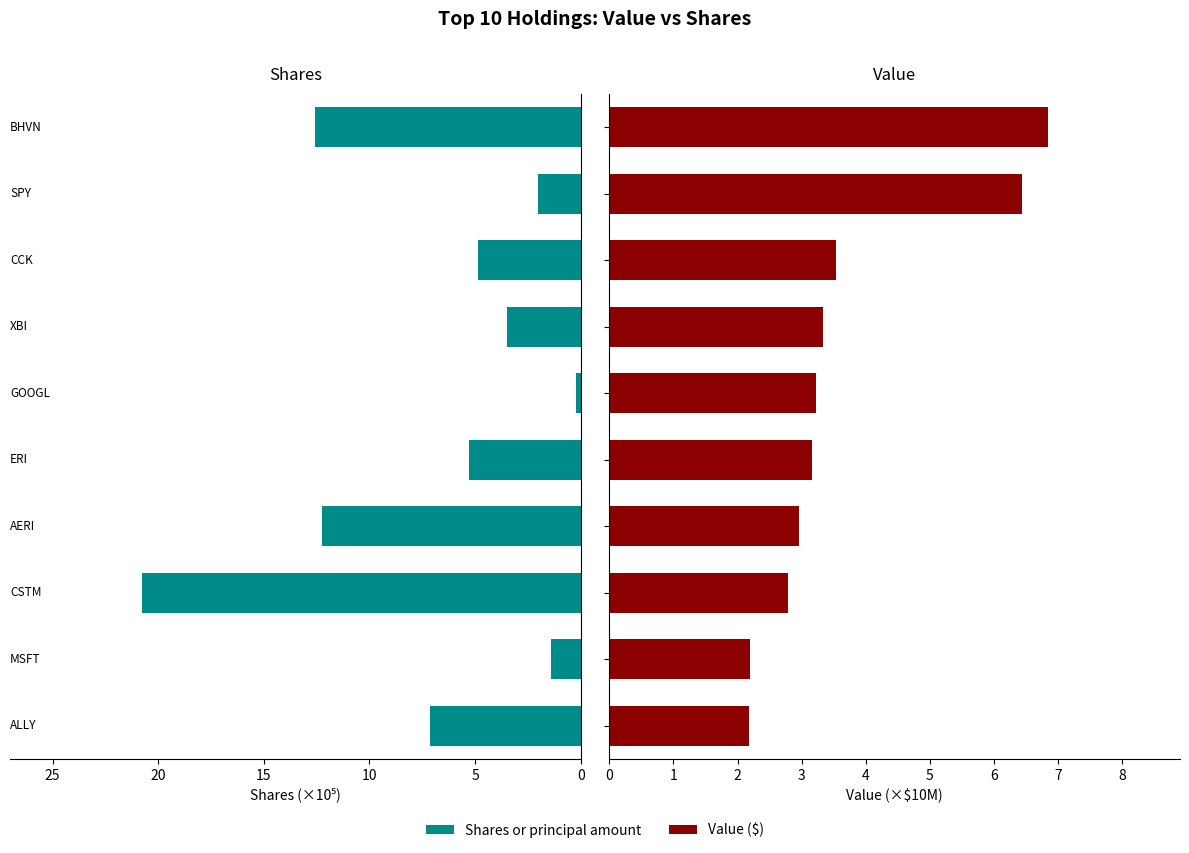

What is the sum of all Shares or principal amount values?

70.1